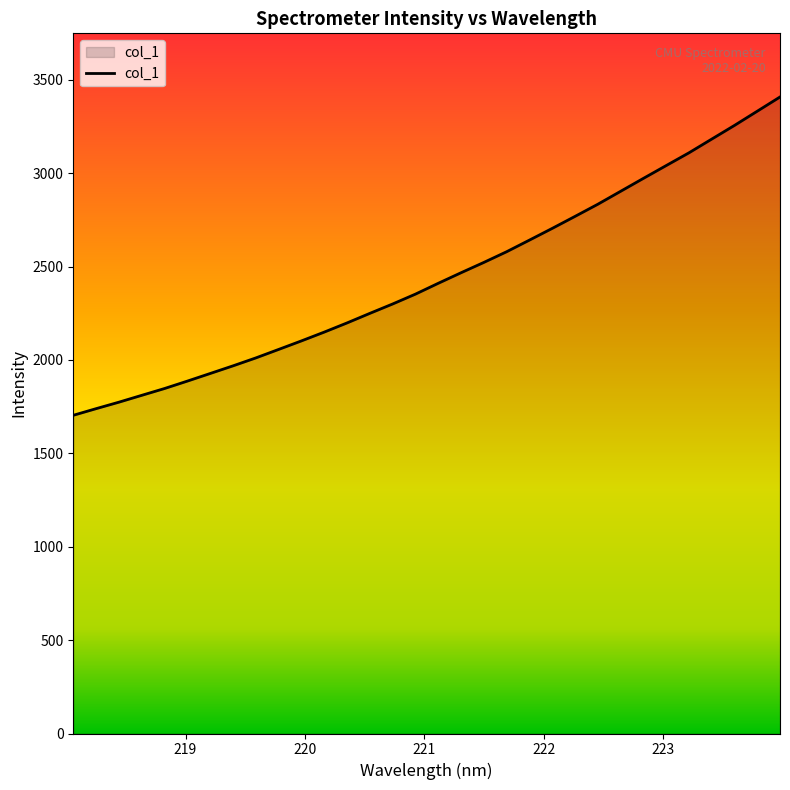

What is the smallest value displayed?

1703.7